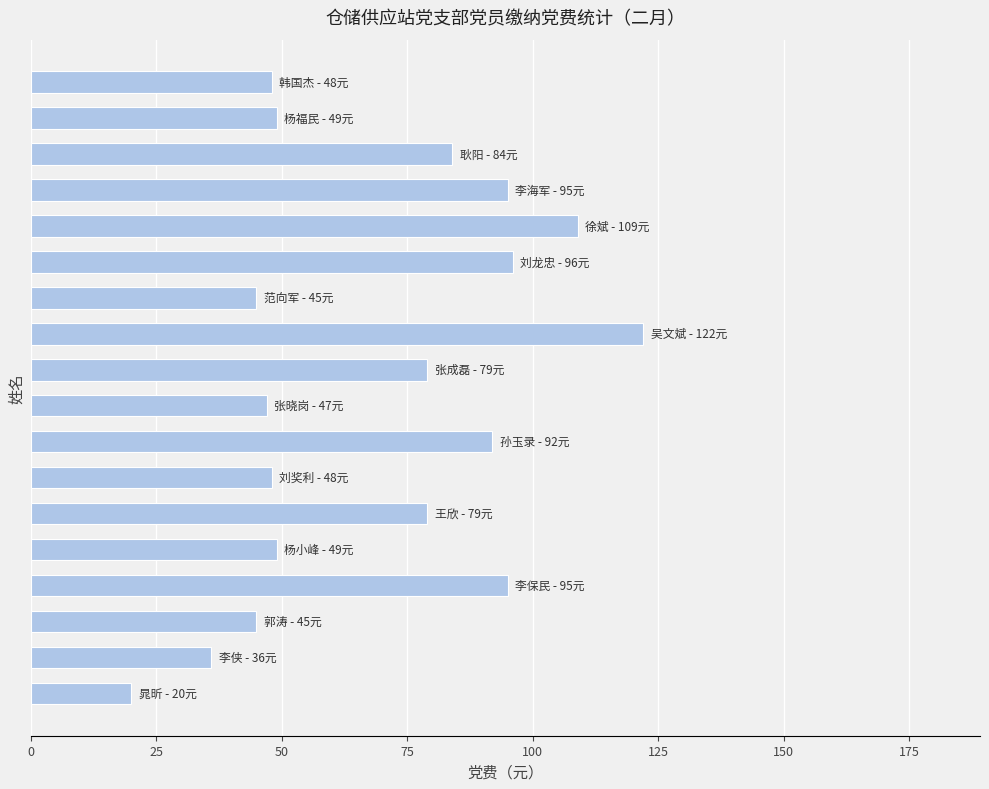

What is the difference between the maximum and minimum values?

102